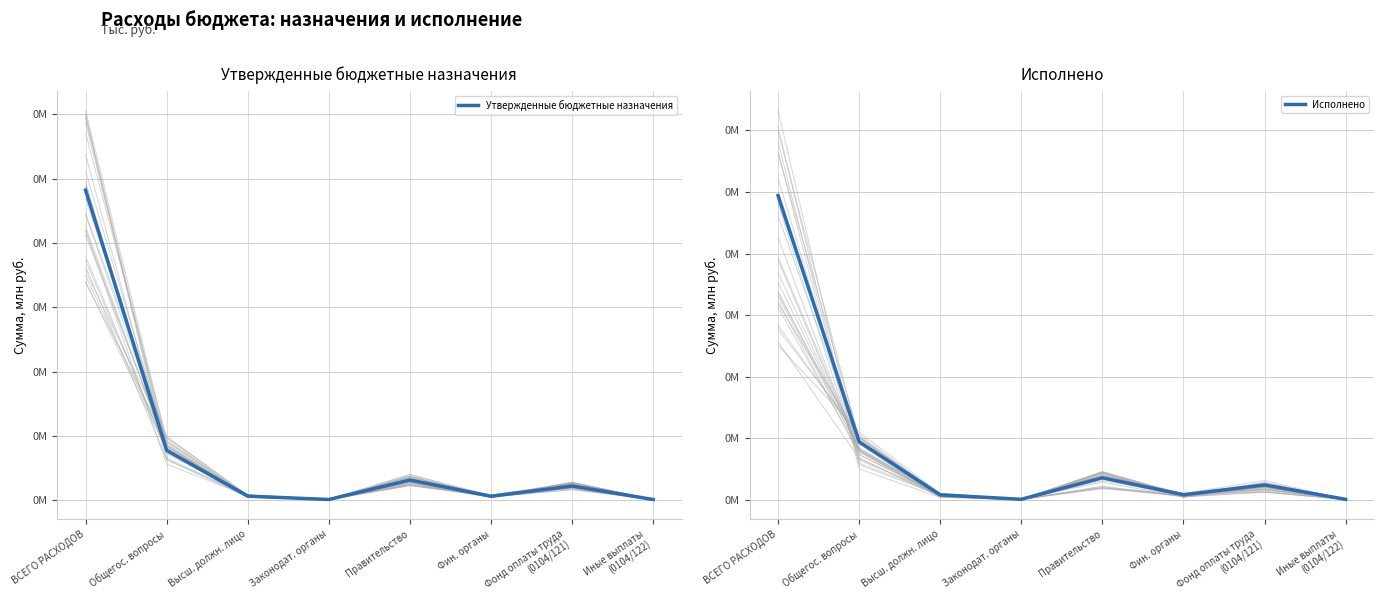

Is the value of Утвержденные бюджетные назначения at Фонд оплаты труда
(0104/121) greater than the value of Исполнено at Правительство?

Yes